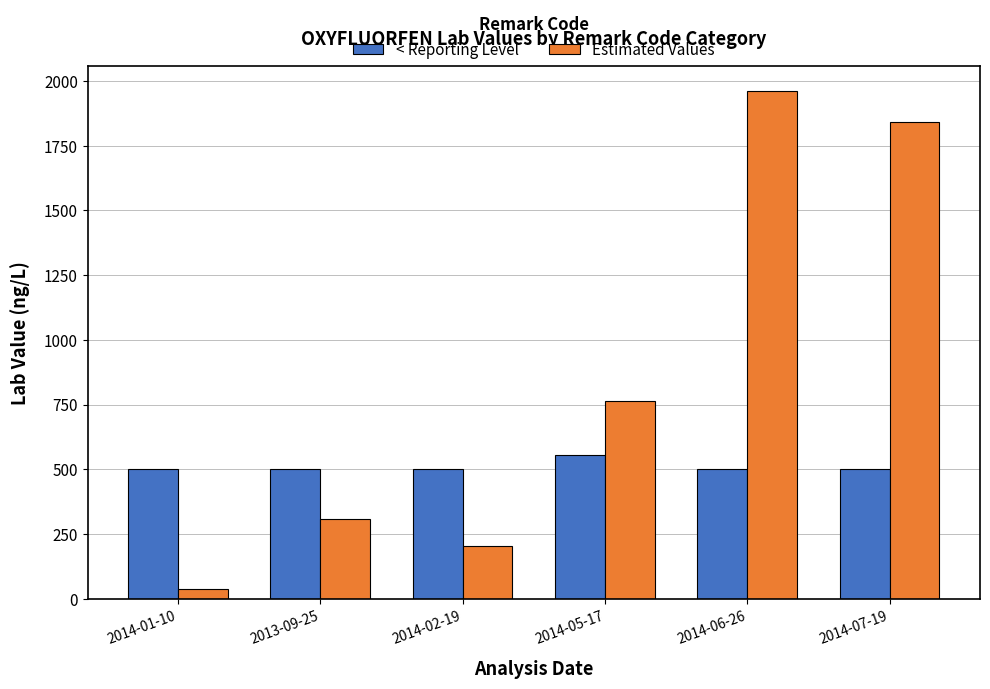

Does the chart contain stacked bars?

No